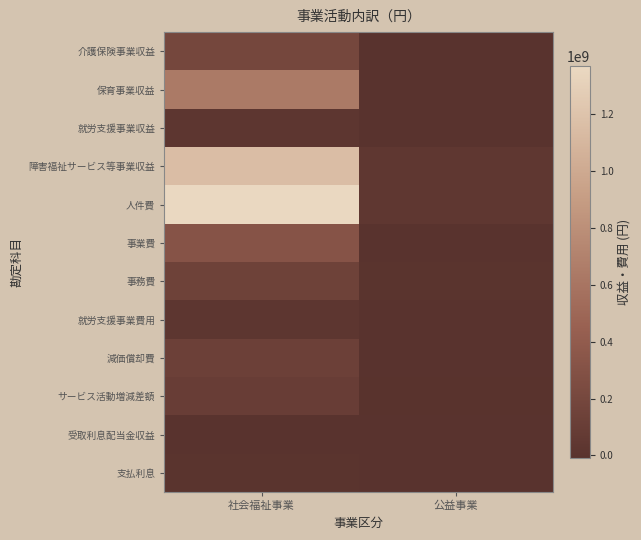

How many series are shown in this chart?

12